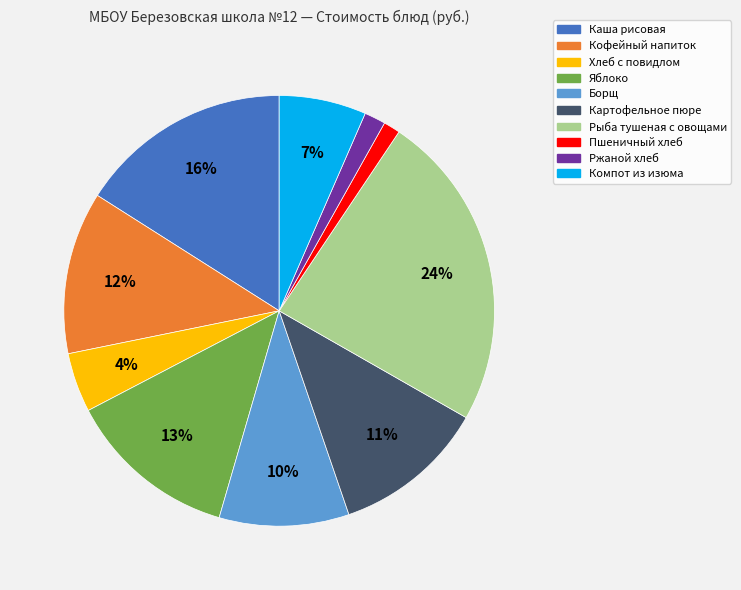

How many segments does this pie chart have?

10